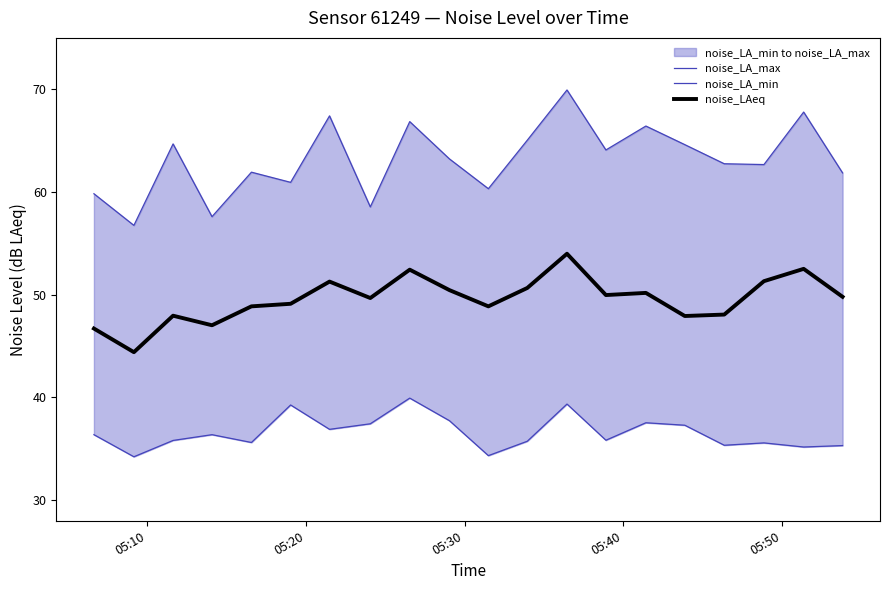

What is the maximum value for noise_LAeq?

54.0